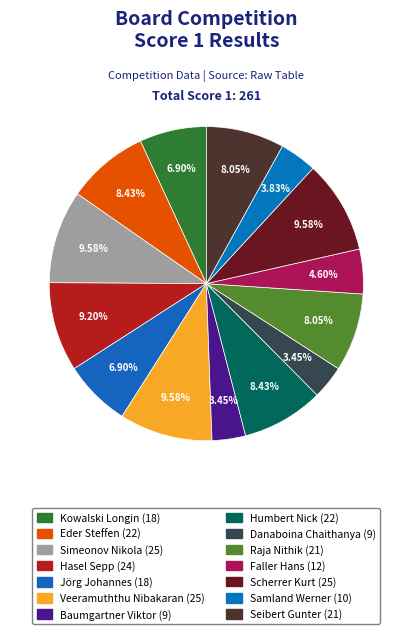

What is the total percentage of Simeonov Nikola (25) and Kowalski Longin (18)?

16.5%